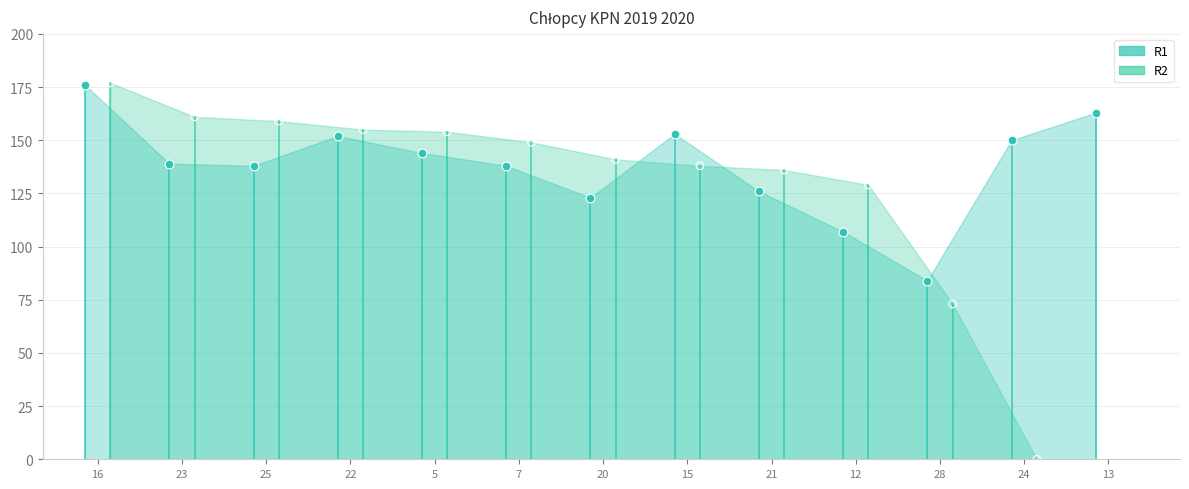

At how many categories does at least one series exceed 36?

13